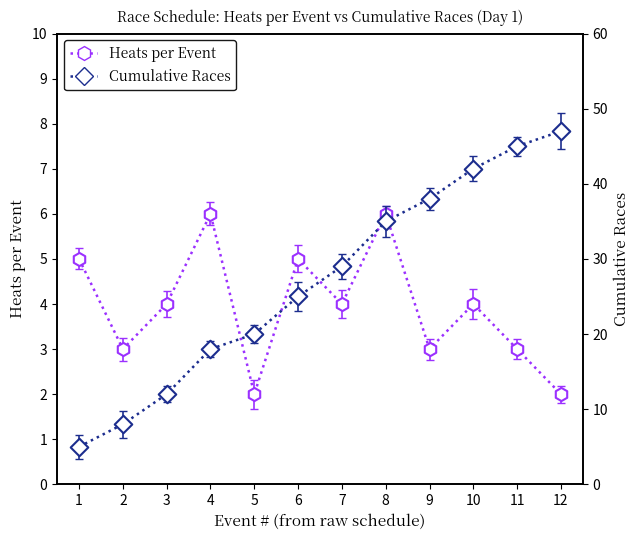

Which series has the largest total across all categories?

Cumulative Races